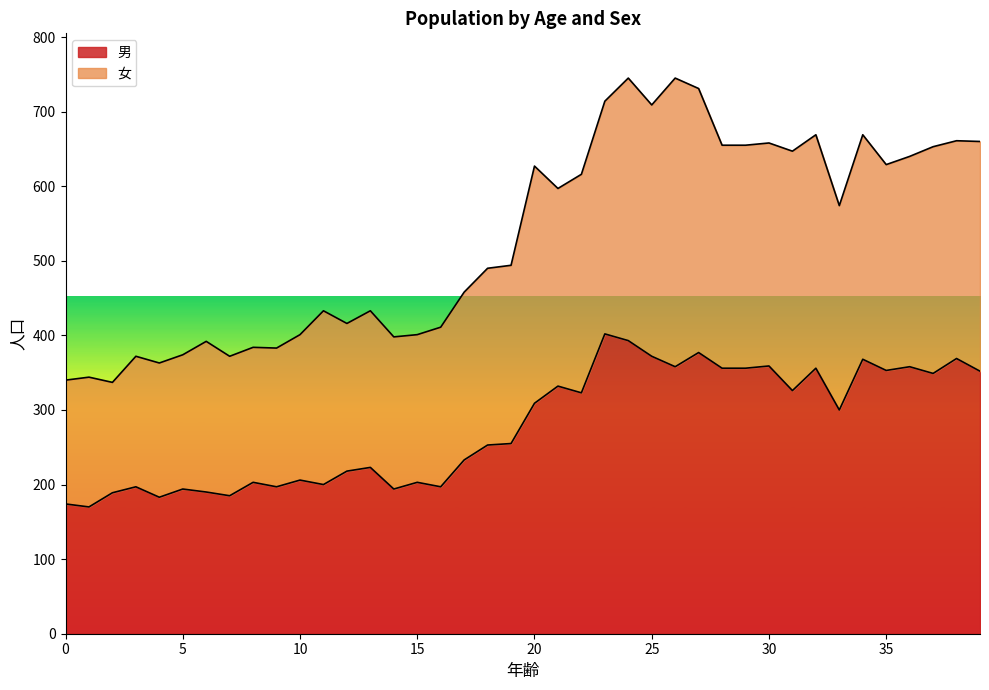

Is it true that the value at 30 is 359?

True